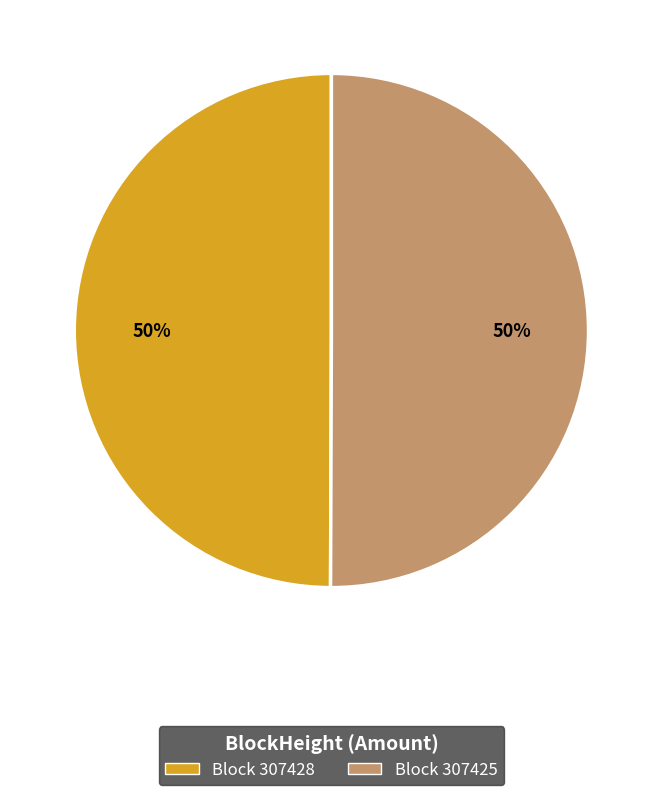

To the nearest percent, what is the average slice percentage?

50%